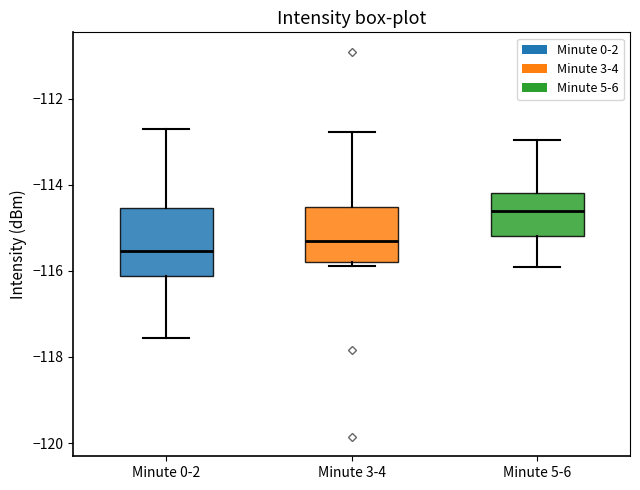

Where does the median line of the box for Minute 3-4 sit on the y-axis? The values are not printed on the chart, so give them approximately, as read against the axis.

-115.2